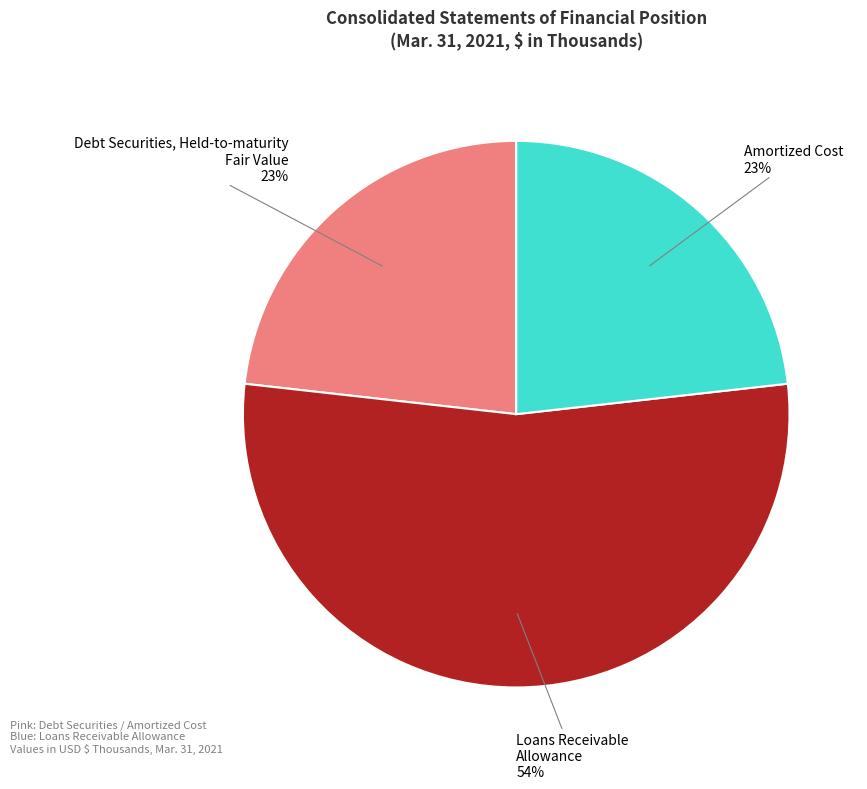

Count the number of slices in the pie.

3